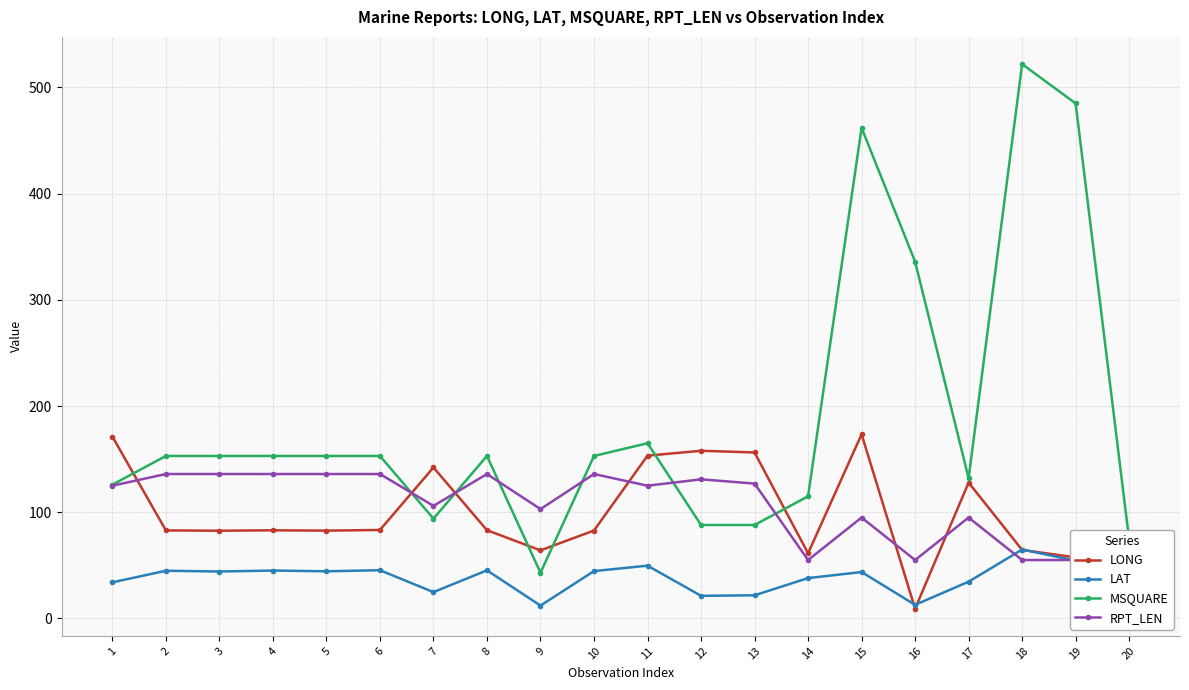

What is the sum of all LONG values?

1934.7